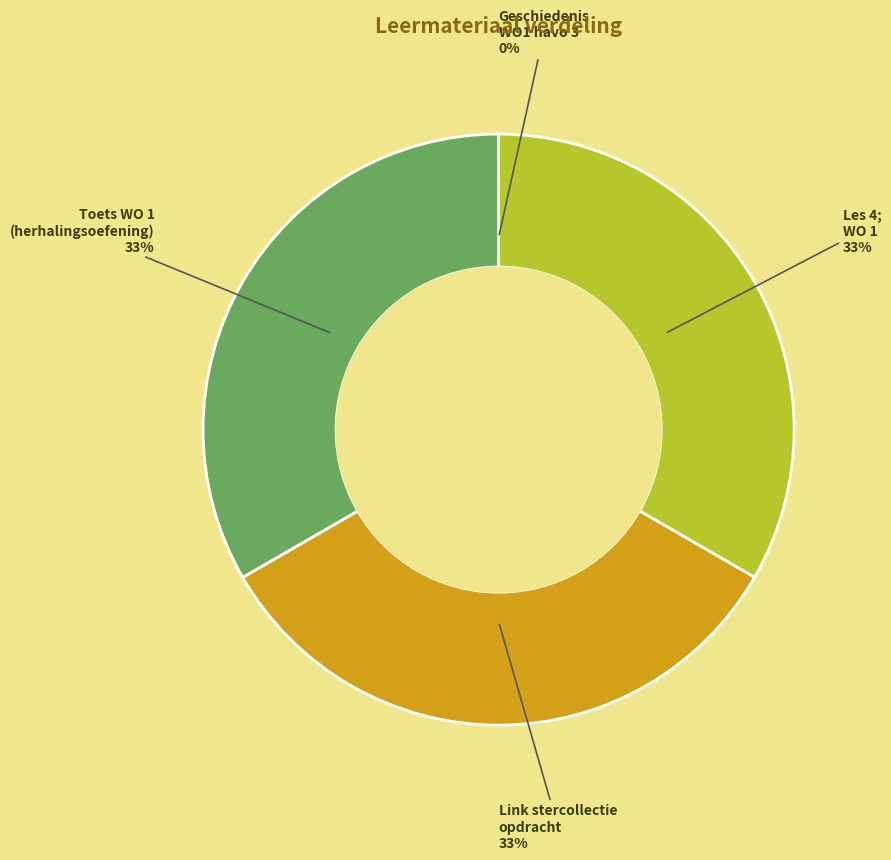

To the nearest percent, what portion does Link stercollectie opdracht represent?

33%